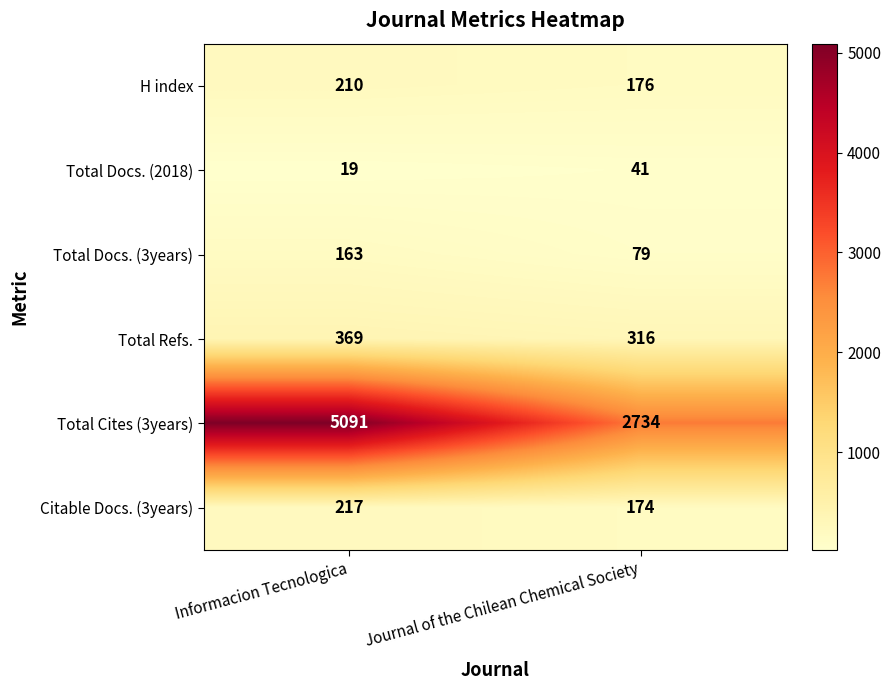

Rank the series at Informacion Tecnologica from highest to lowest value.

Total Cites (3years), Total Refs., Citable Docs. (3years), H index, Total Docs. (3years), Total Docs. (2018)